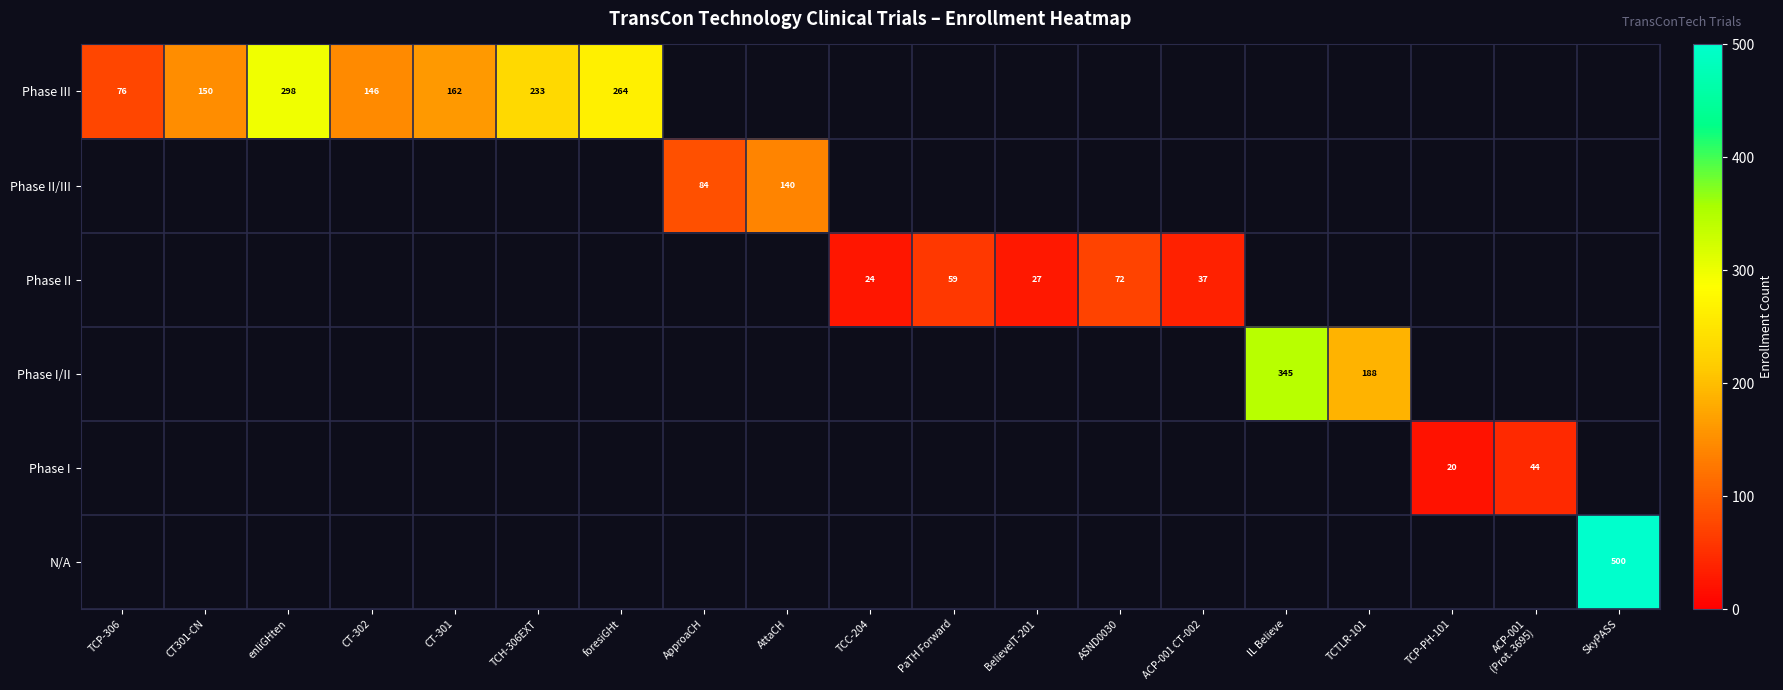

True or false: Phase I/II has a value of 479 at IL Believe.

False